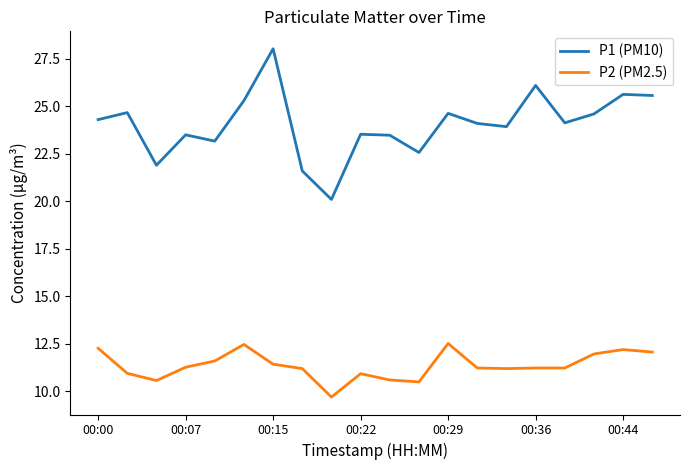

What is the smallest value displayed?

9.7